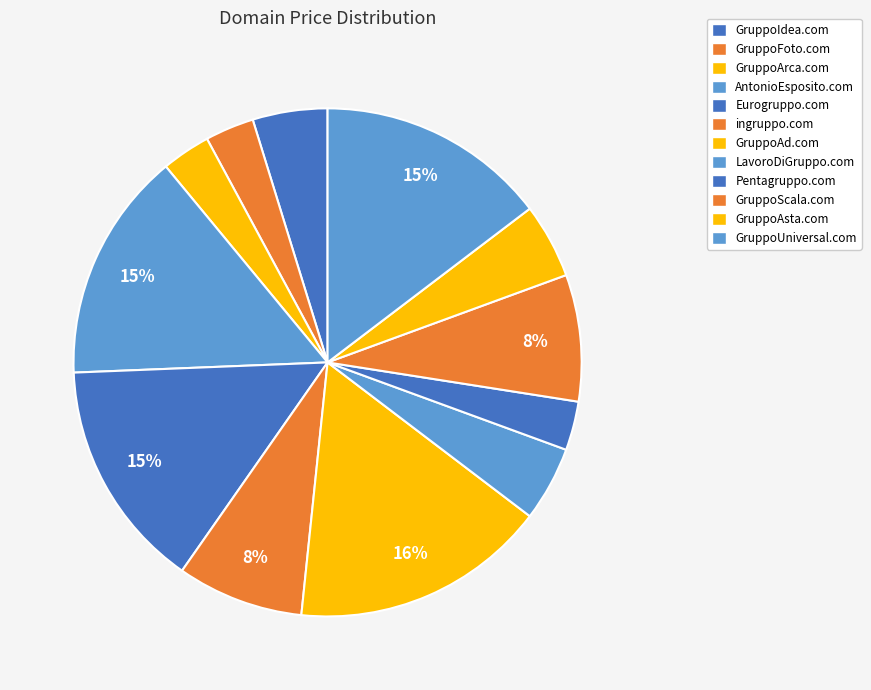

Count the number of slices in the pie.

12